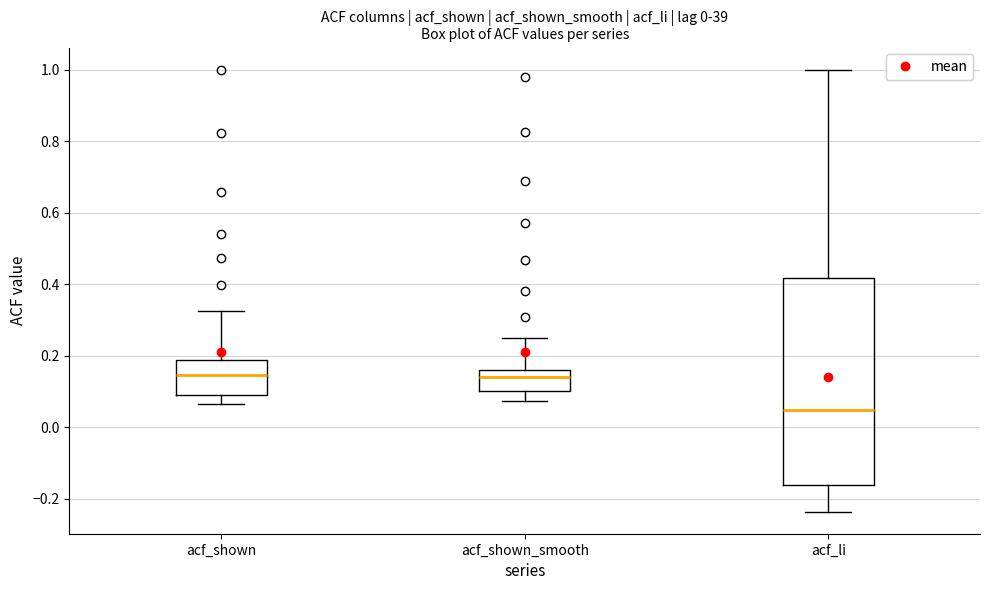

Where is the lower edge of the box for acf_shown on the y-axis? The values are not printed on the chart, so give them approximately, as read against the axis.

0.10